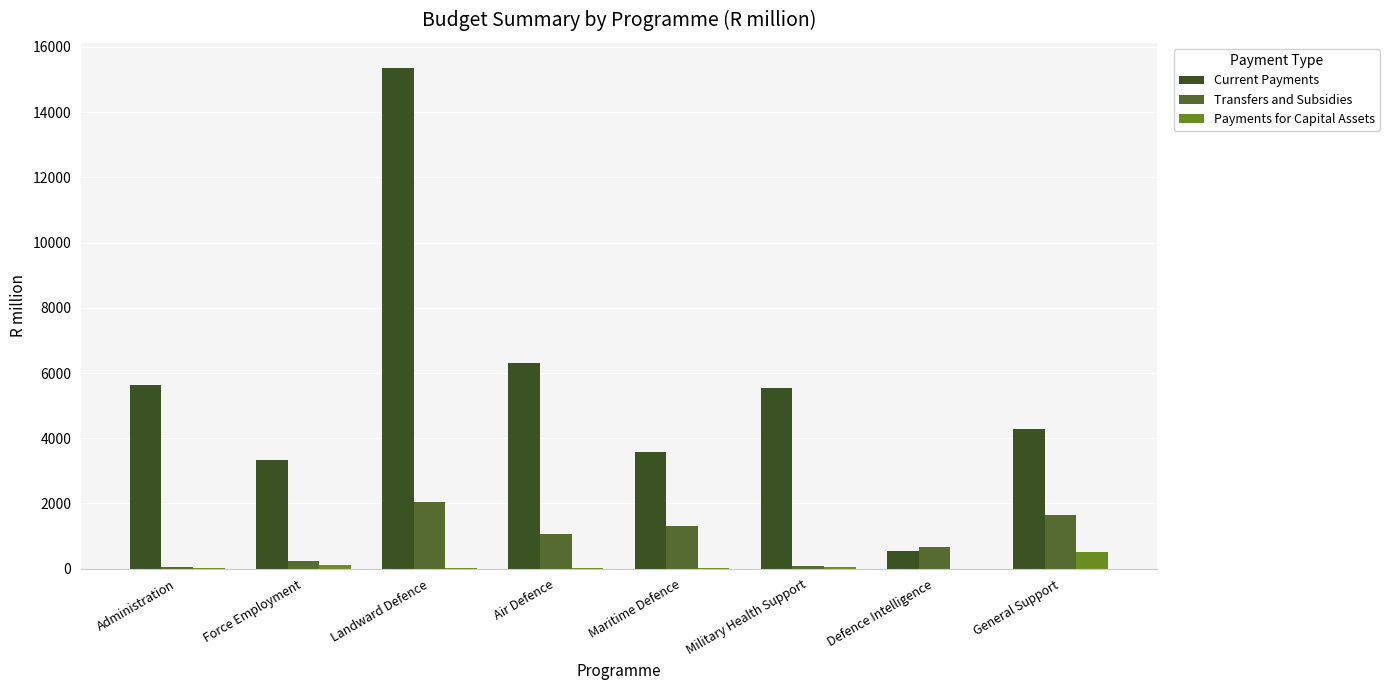

True or false: Payments for Capital Assets has a value of 0.1 at Defence Intelligence.

False